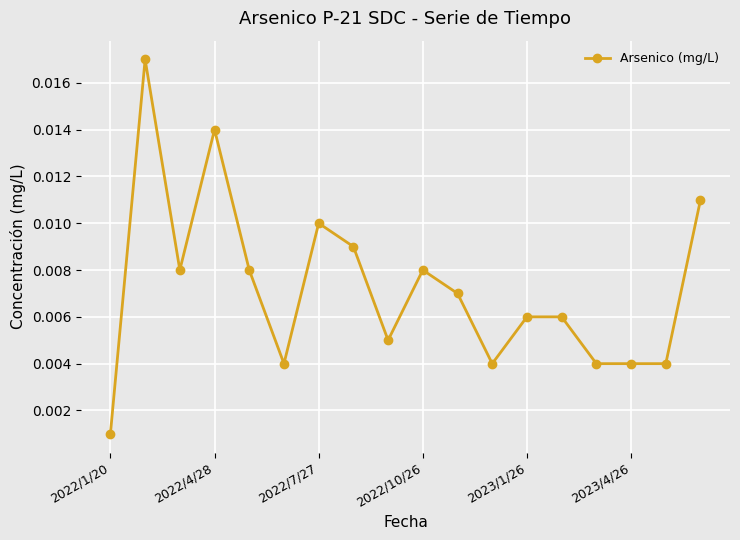

True or false: the data has more than 1 interior local peaks.

True